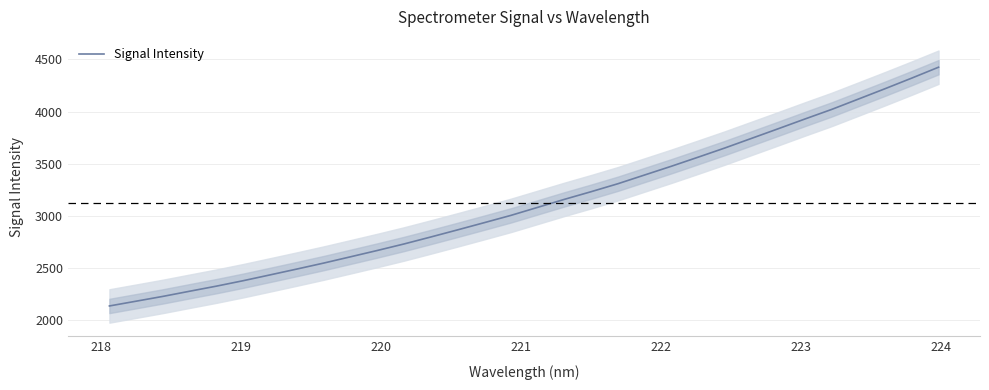

What is the minimum value for Signal Intensity?

2136.8